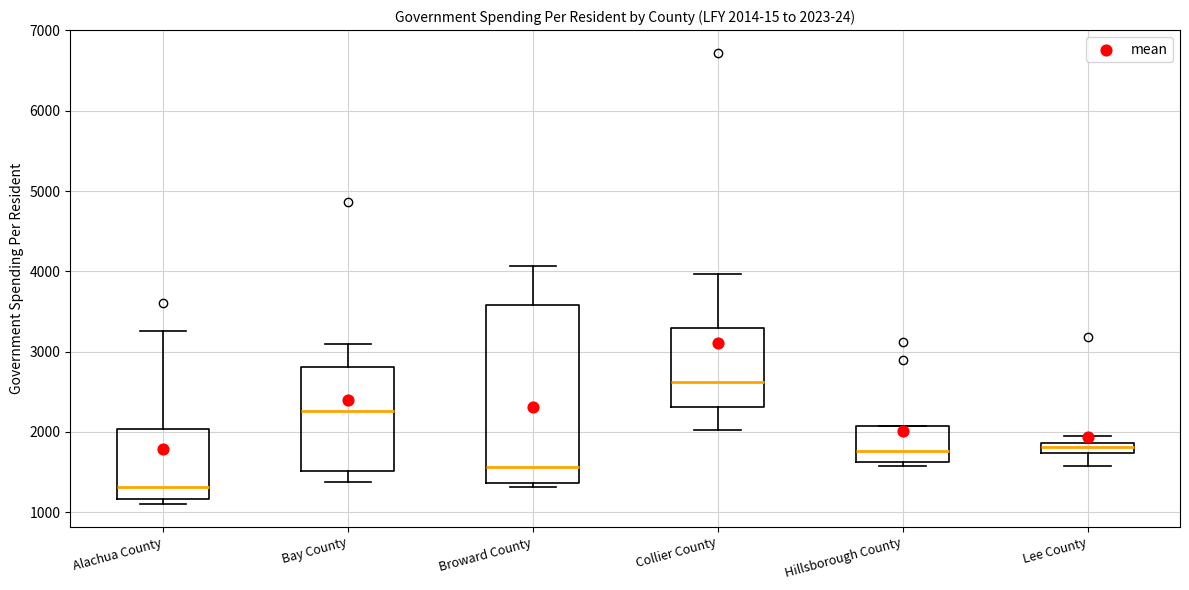

Comparing the boxes themselves (not the whiskers), which one is the tallest?

Broward County